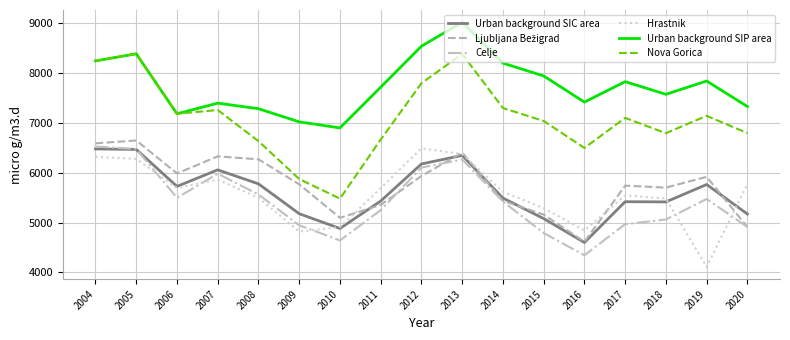

At which label does Urban background SIP area first exceed 7713?

2004